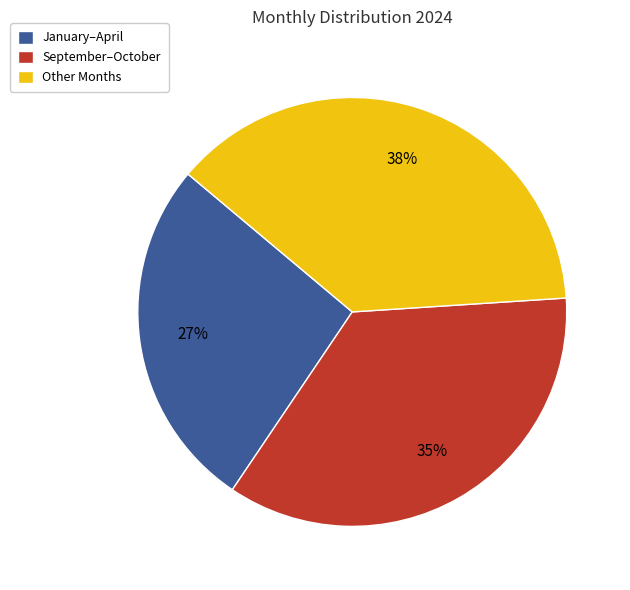

How many slices are in this pie chart?

3